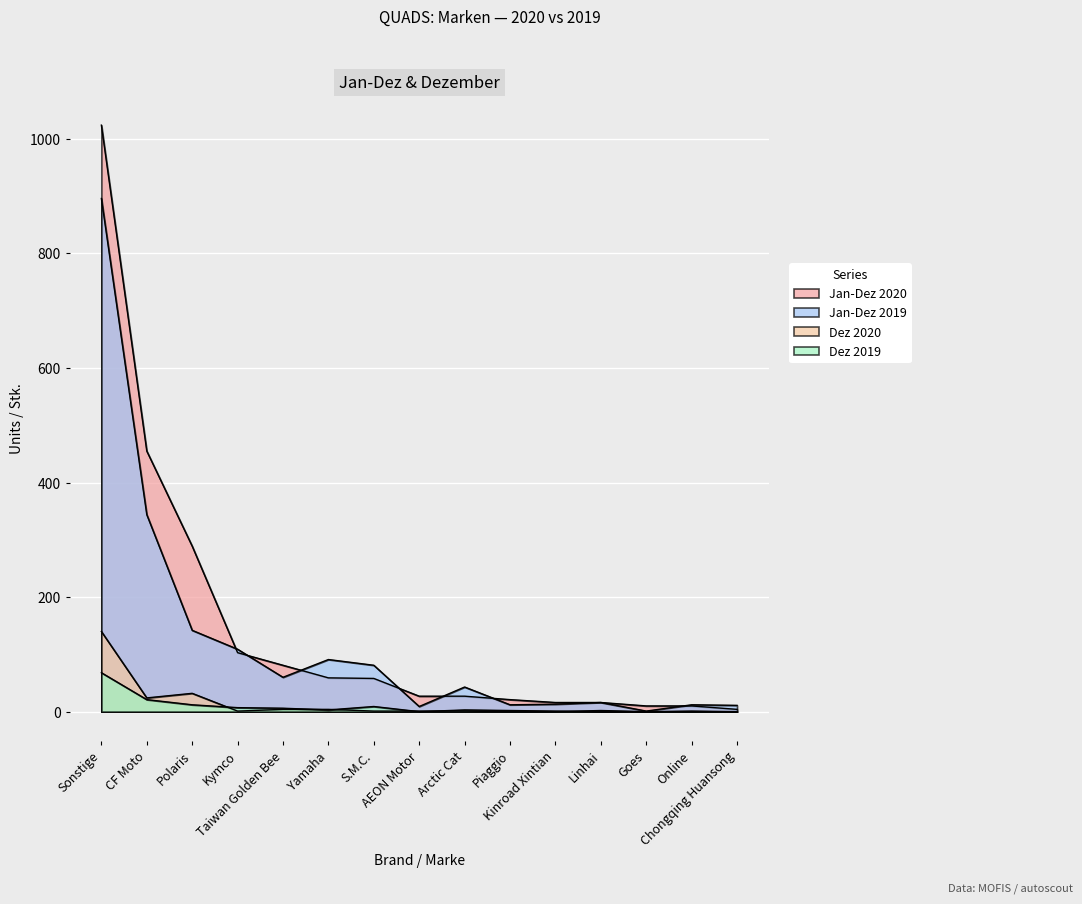

How many lines are shown in the chart?

4